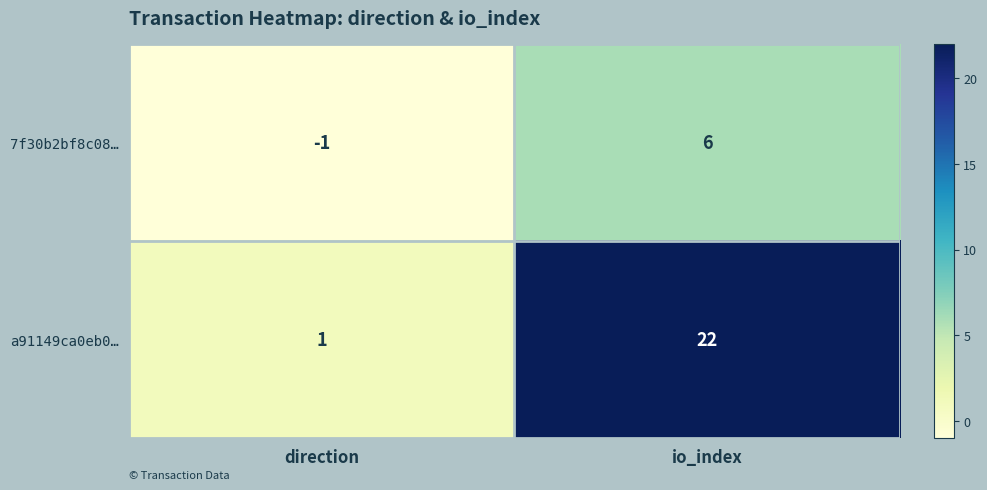

Reading right to left, list all the values displayed in this chart.

7f30b2bf8c08…: io_index=6	direction=-1
a91149ca0eb0…: io_index=22	direction=1